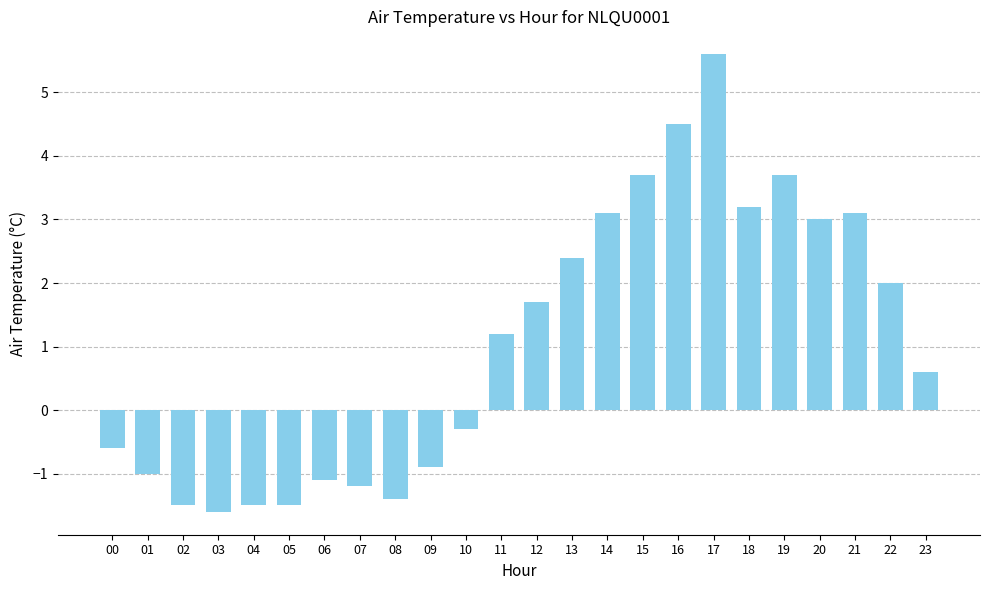

What value does the data have at 02?

-1.5